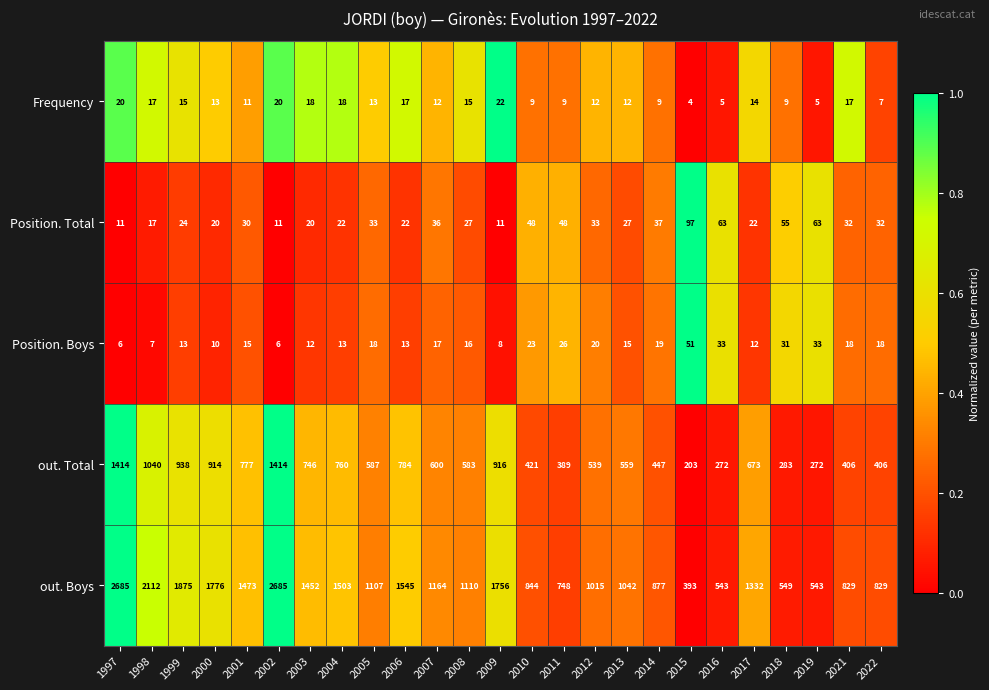

What is the greatest value displayed?

2685